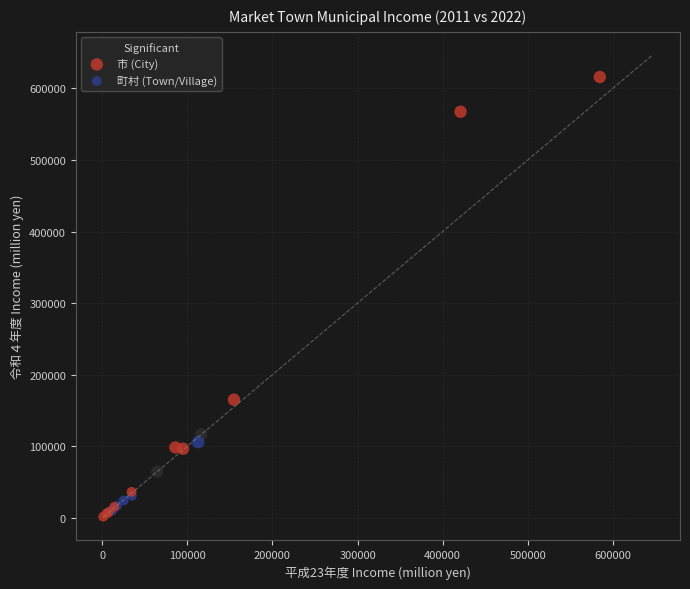

Which series contains the lowest Y value?

町村 (Town/Village)